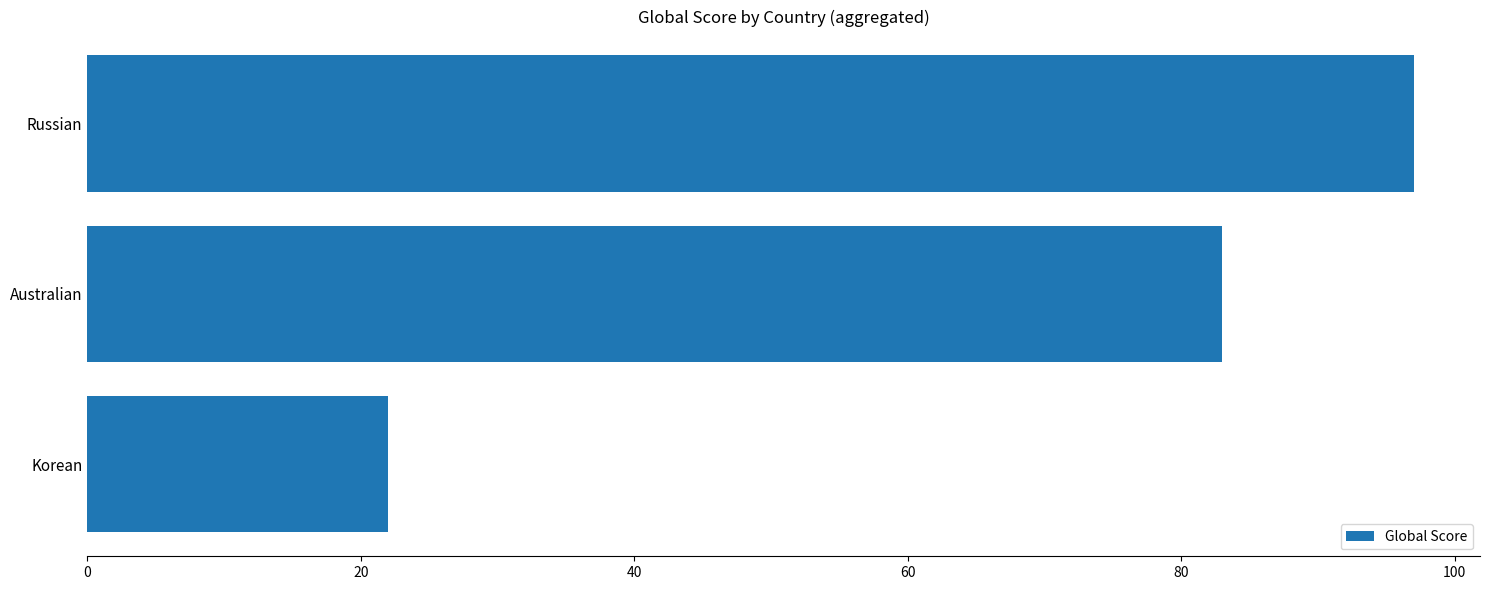

What is the difference between the maximum and minimum values?

75